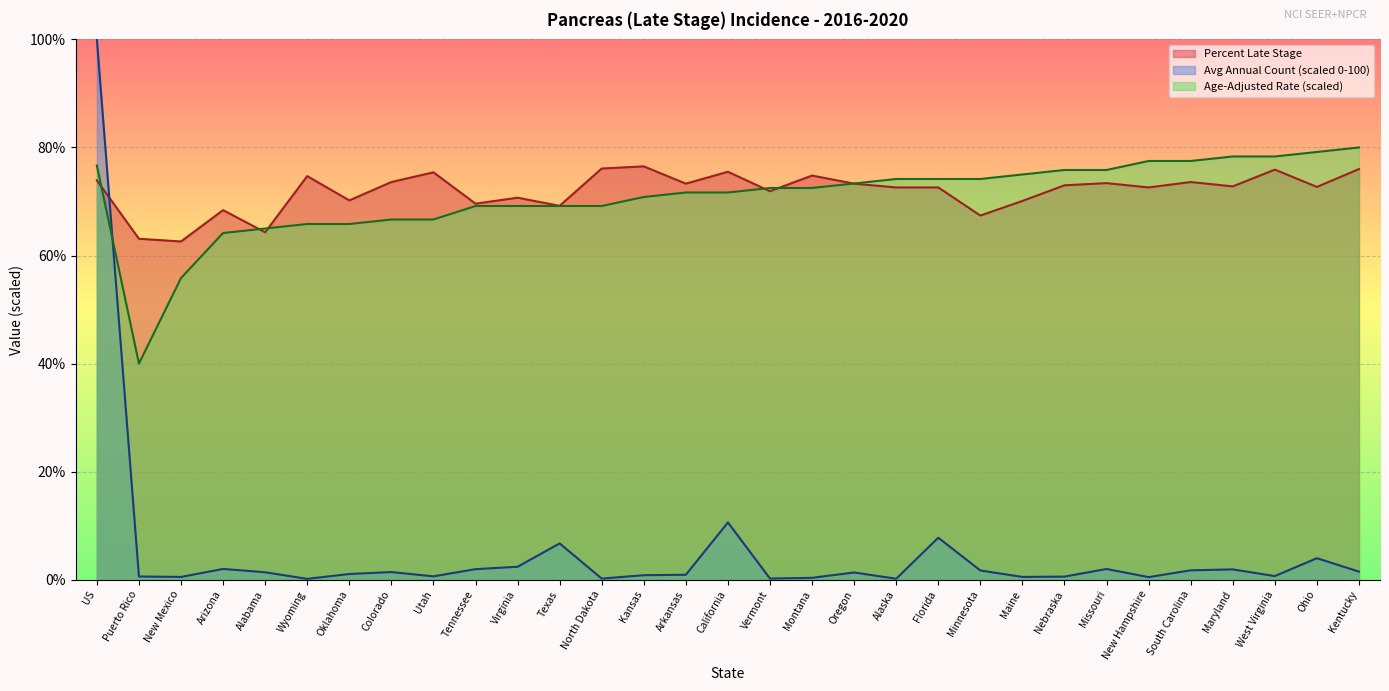

What is the average value of the Age-Adjusted Rate series?

70.8